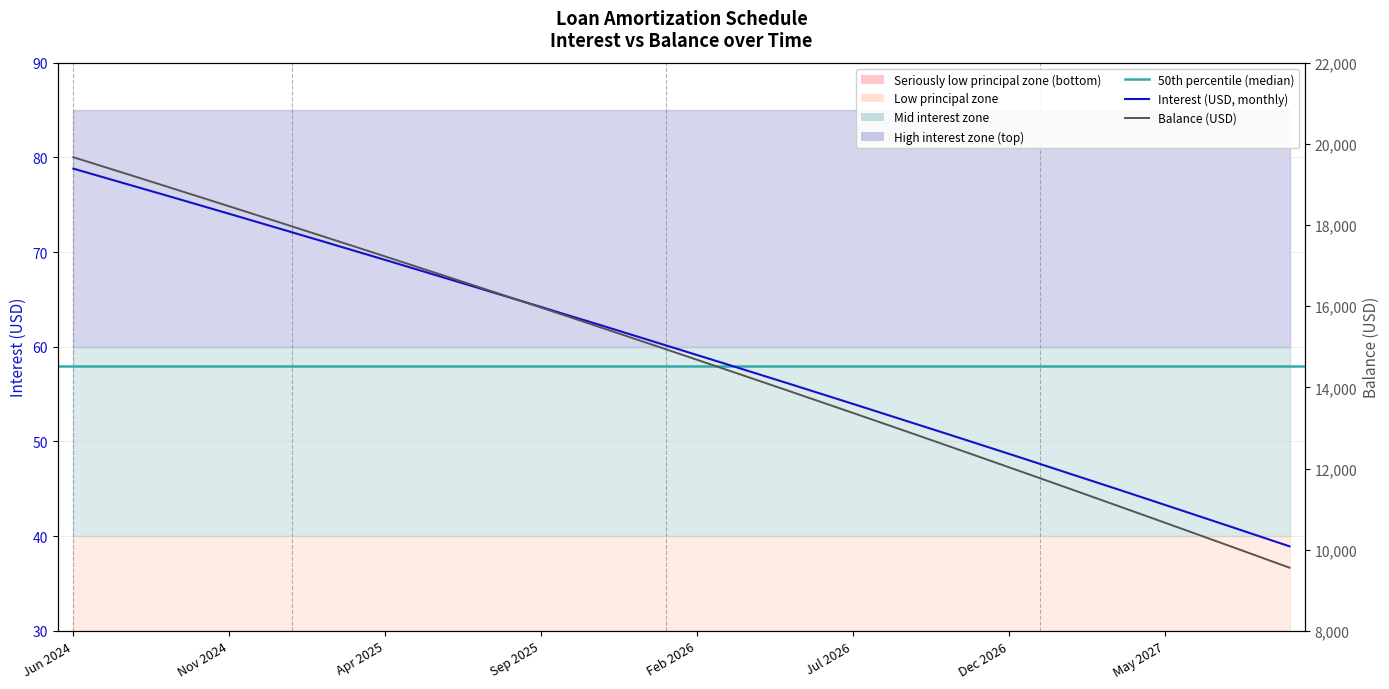

Which series has the largest total across all categories?

Balance